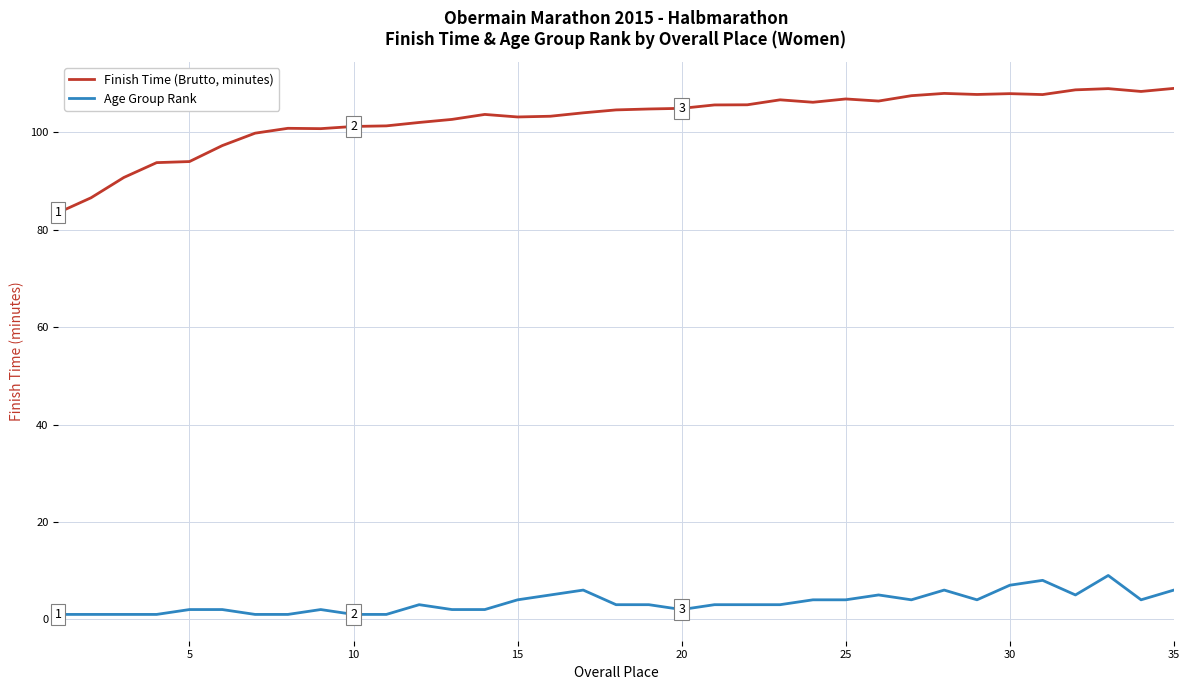

What are all the series names shown in the legend?

Finish Time (Brutto, minutes), Age Group Rank